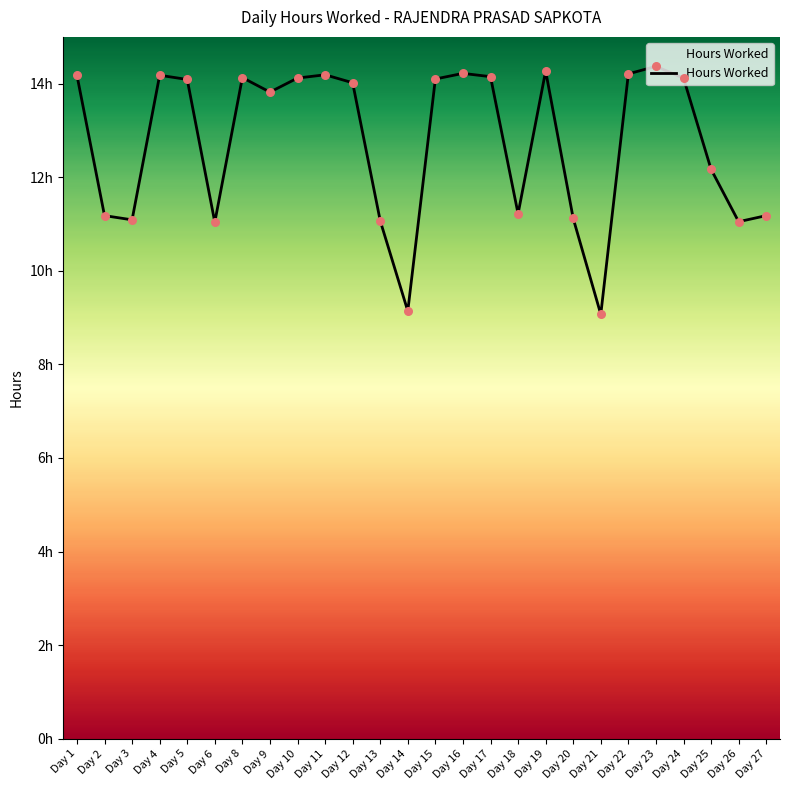

What is the ratio of the value at Day 23 to the value at Day 8?

1.0